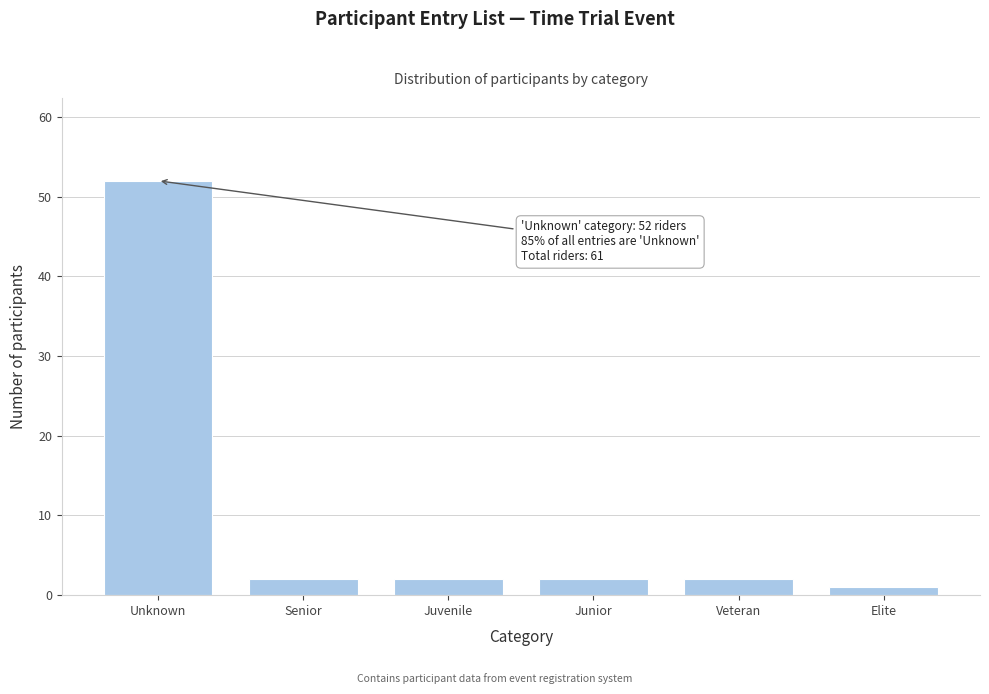

Reading left to right, list all the values displayed in this chart.

Unknown=52	Senior=2	Juvenile=2	Junior=2	Veteran=2	Elite=1